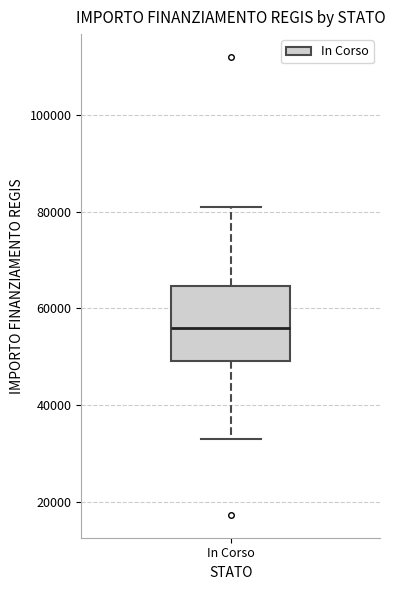

Transcribe this box plot: give where the median line is, the range the box spans, and where the two whiskers end, as read against the y-axis. The values are not printed on the chart, so give them approximately, as read against the axis.

median 56000, box 50000 to 64000, whiskers 32000 to 80000